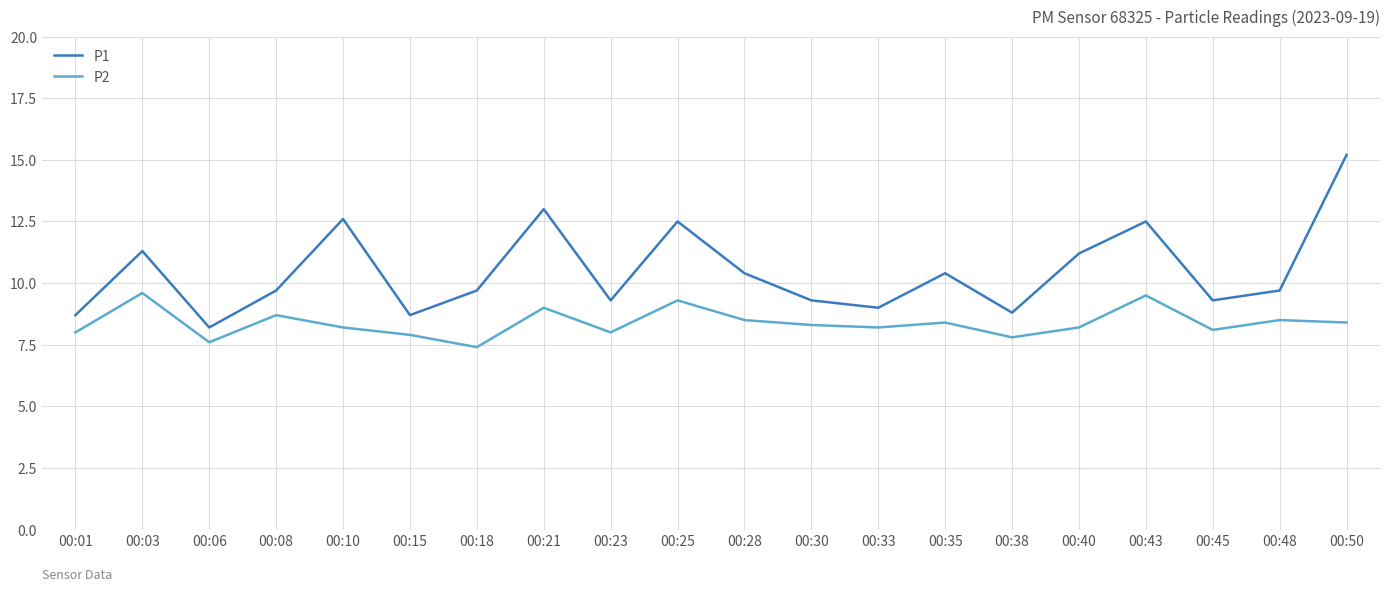

Rank the series at 00:03 from lowest to highest value.

P2, P1